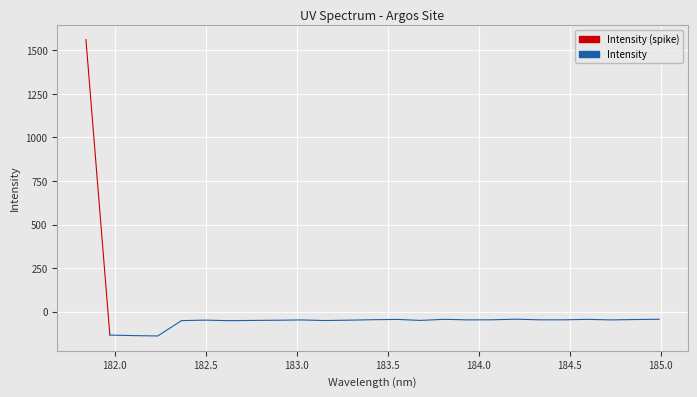

Where does the data first go above -48?

181.8418